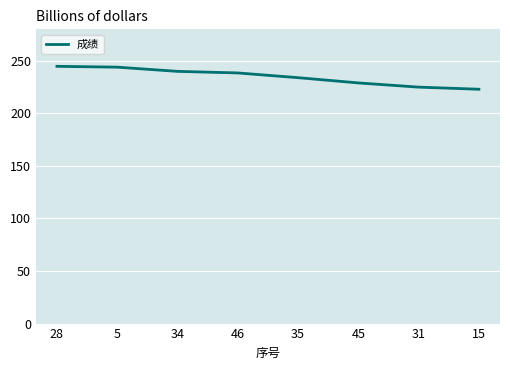

How many lines are shown in the chart?

1